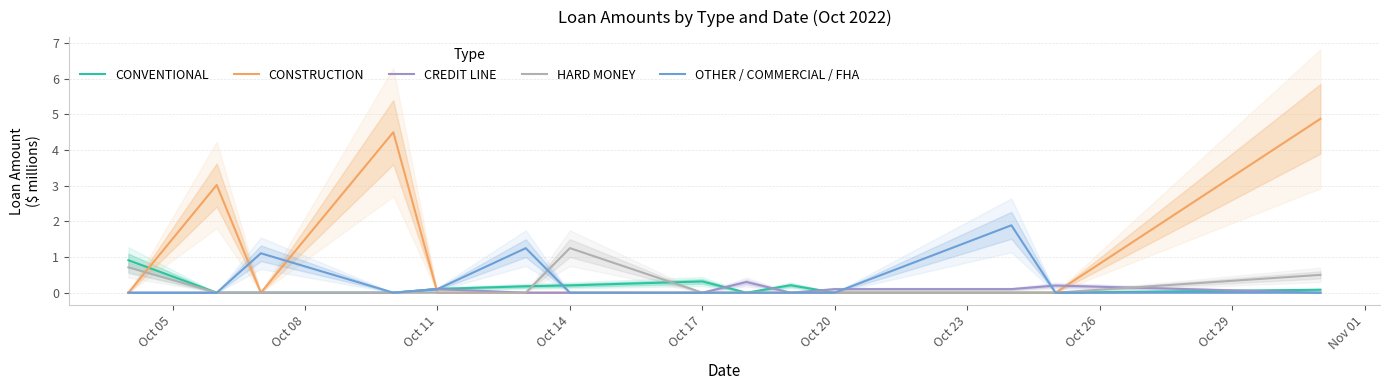

What are all the series names shown in the legend?

CONVENTIONAL, CONSTRUCTION, CREDIT LINE, HARD MONEY, OTHER / COMMERCIAL / FHA